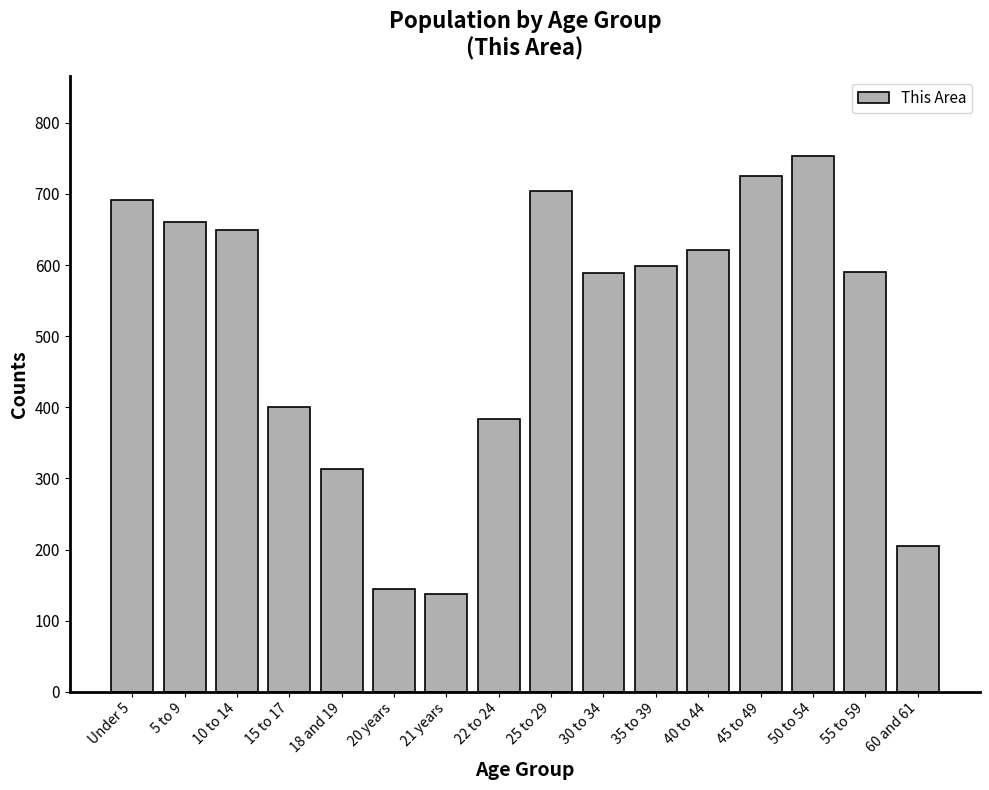

Count the number of data series in this chart.

1